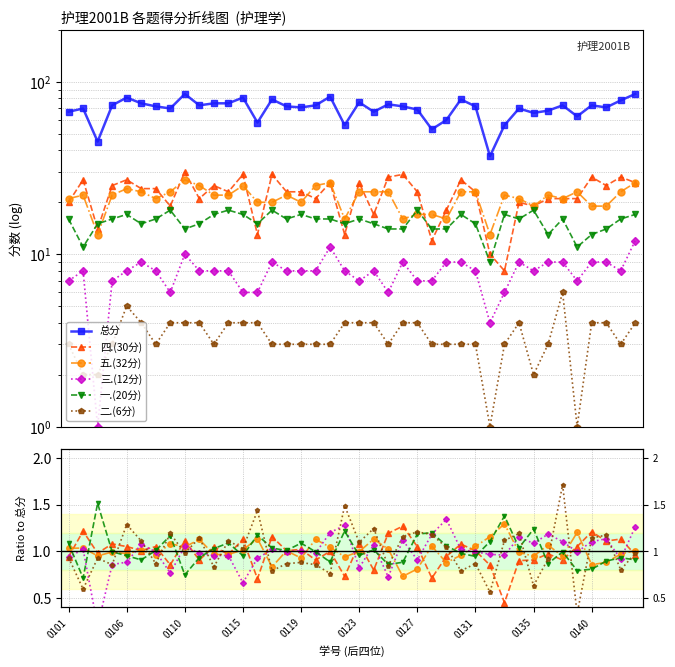

Does the chart have visible grid lines?

Yes